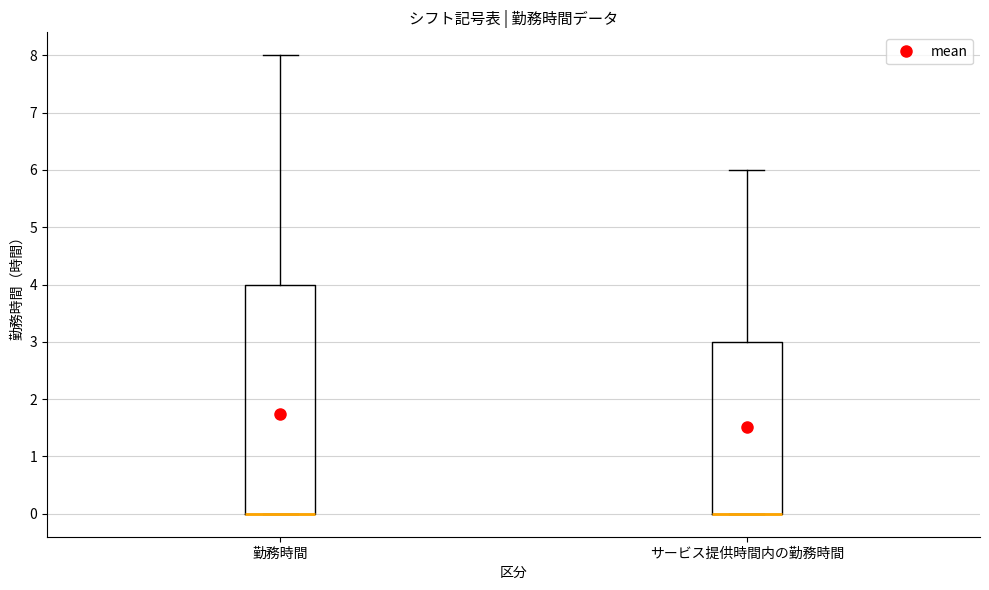

Reading left to right, transcribe this box plot: for each box, give where its median line is, the range the box spans, and where its two whiskers end, as read against the y-axis. The values are not printed on the chart, so give them approximately, as read against the axis.

勤務時間: median 0 (drawn on the box's lower edge), box 0 to 4, whiskers 0 to 8
サービス提供時間内の勤務時間: median 0 (drawn on the box's lower edge), box 0 to 3, whiskers 0 to 6